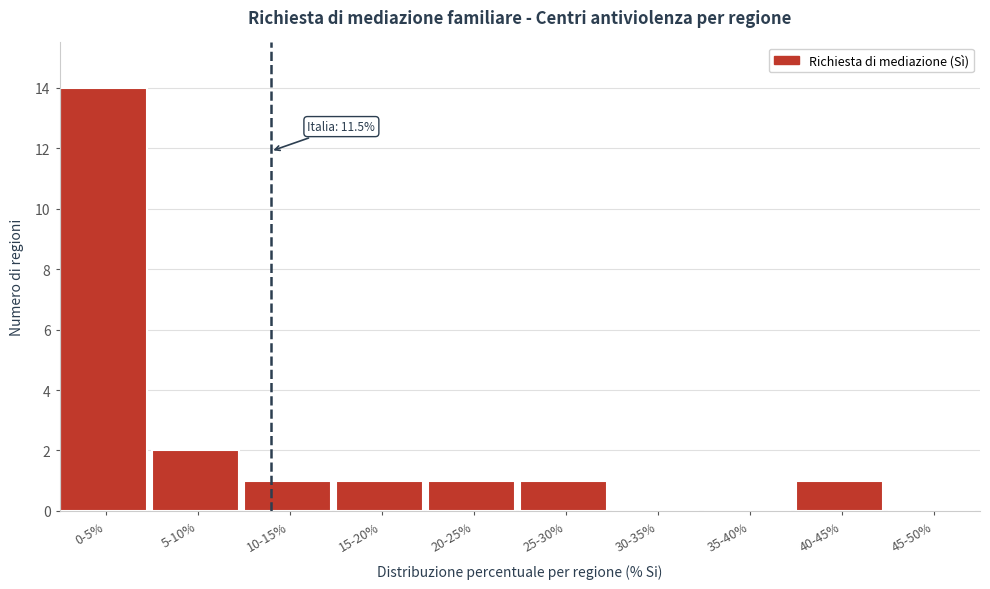

Reading left to right, what are all the values shown in this chart?

0-5%=14	5-10%=2	10-15%=1	15-20%=1	20-25%=1	25-30%=1	30-35%=0	35-40%=0	40-45%=1	45-50%=0